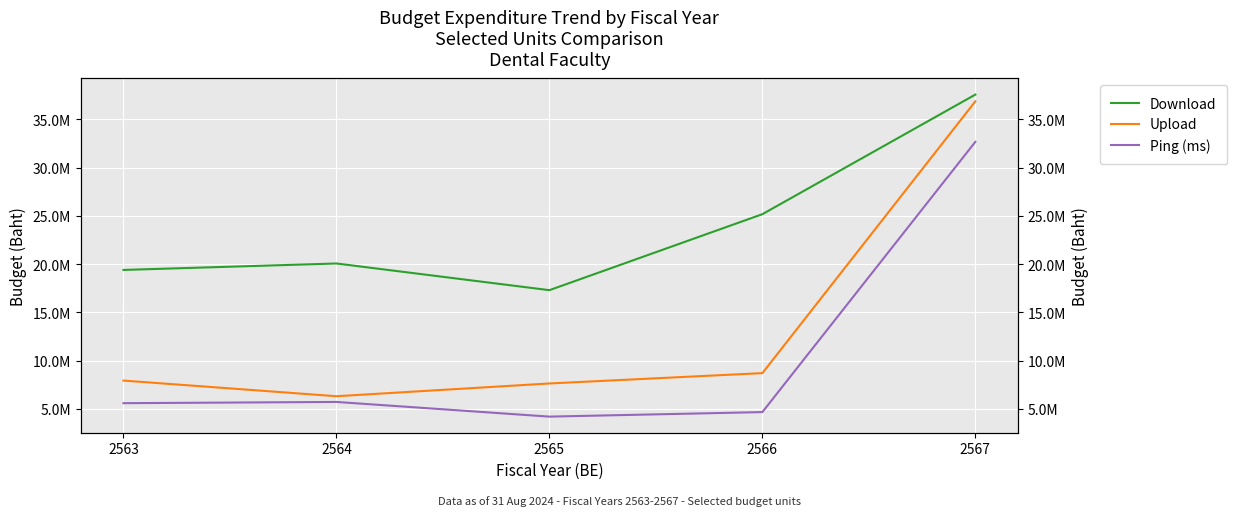

What is the highest value of the Download series?

37568740.2